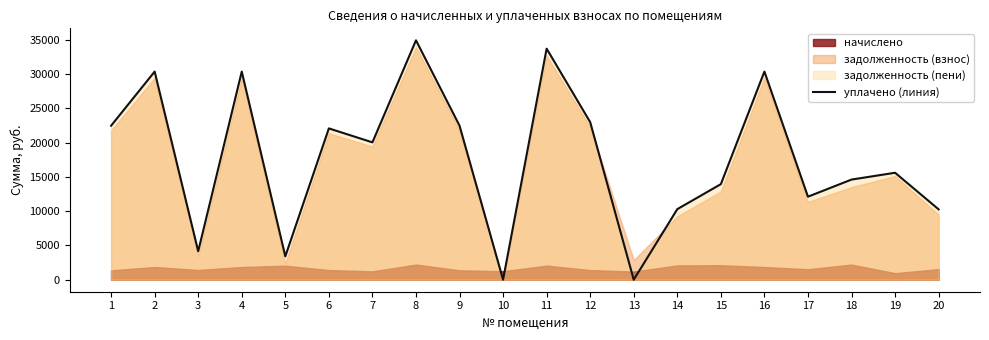

True or false: the data has more than 2 interior local peaks.

True